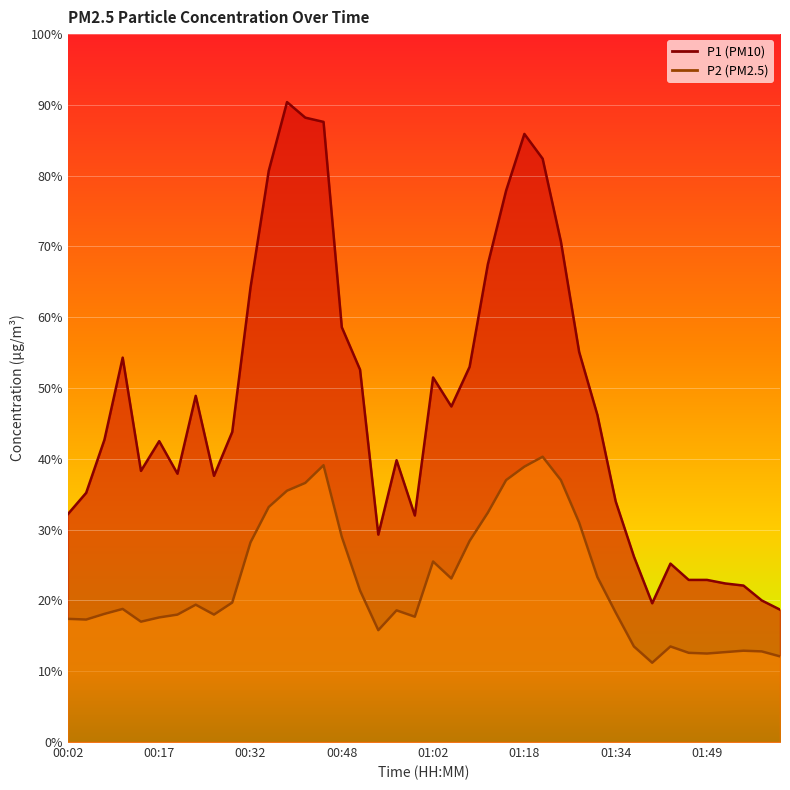

Which series has the largest range (max minus min)?

P1